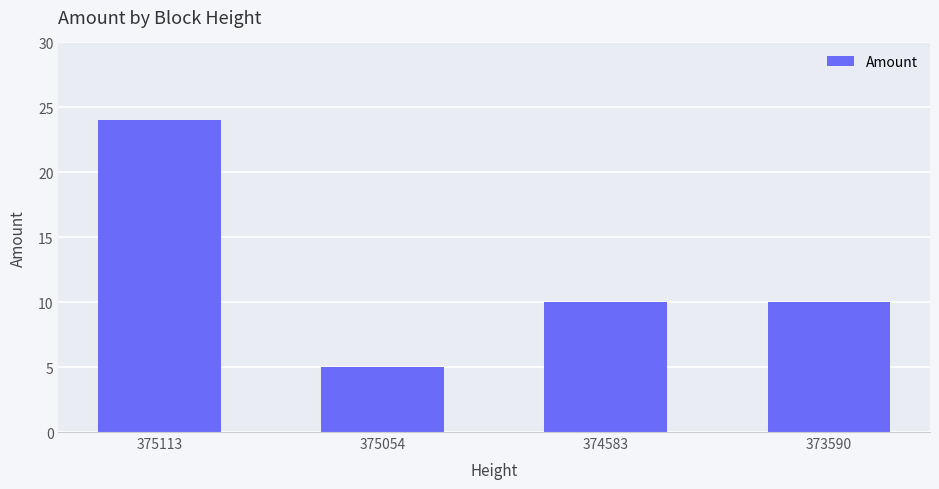

What is the value of the 4th bar from the left?

10